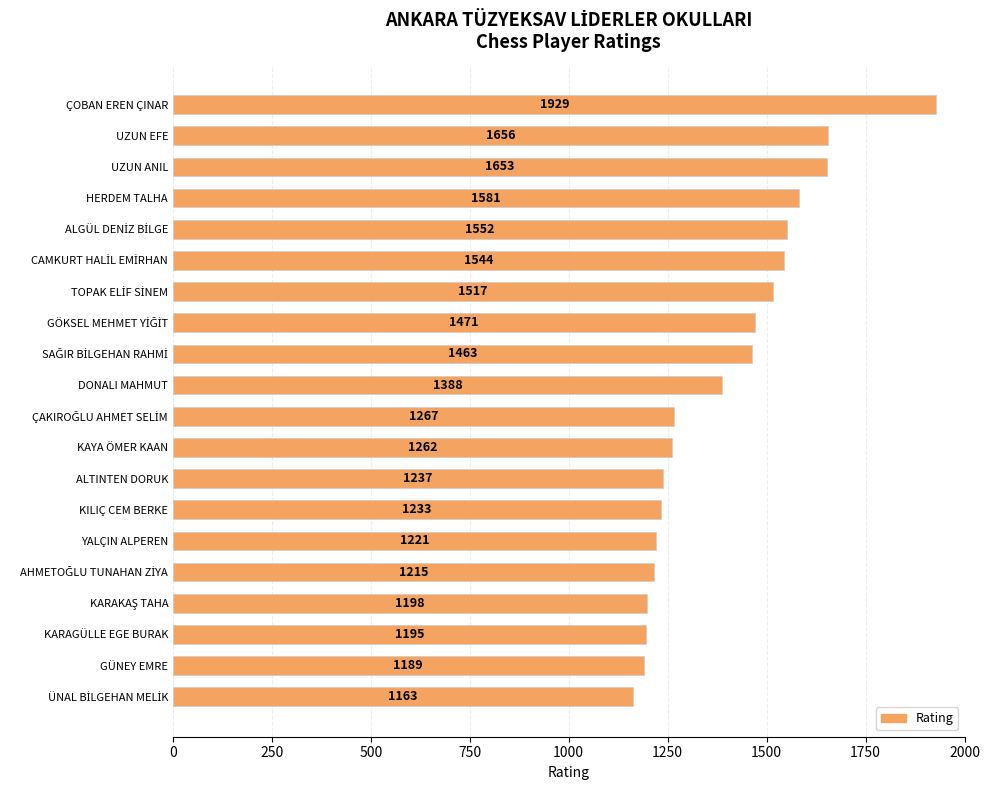

How many data points does each series have?

20